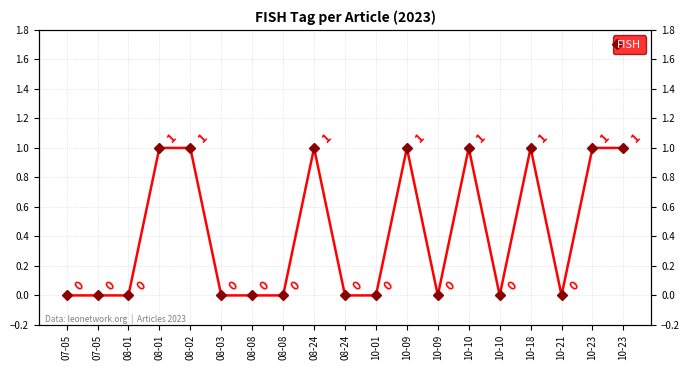

The chart shows a value of 1 at 08-02. True or false?

False